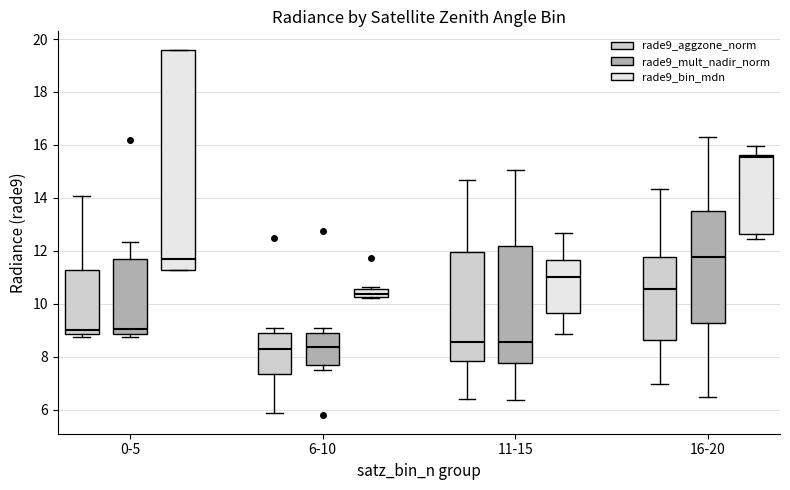

Where is the lower edge of the box for 0-5 (rade9_aggzone_norm) on the y-axis? The values are not printed on the chart, so give them approximately, as read against the axis.

8.8